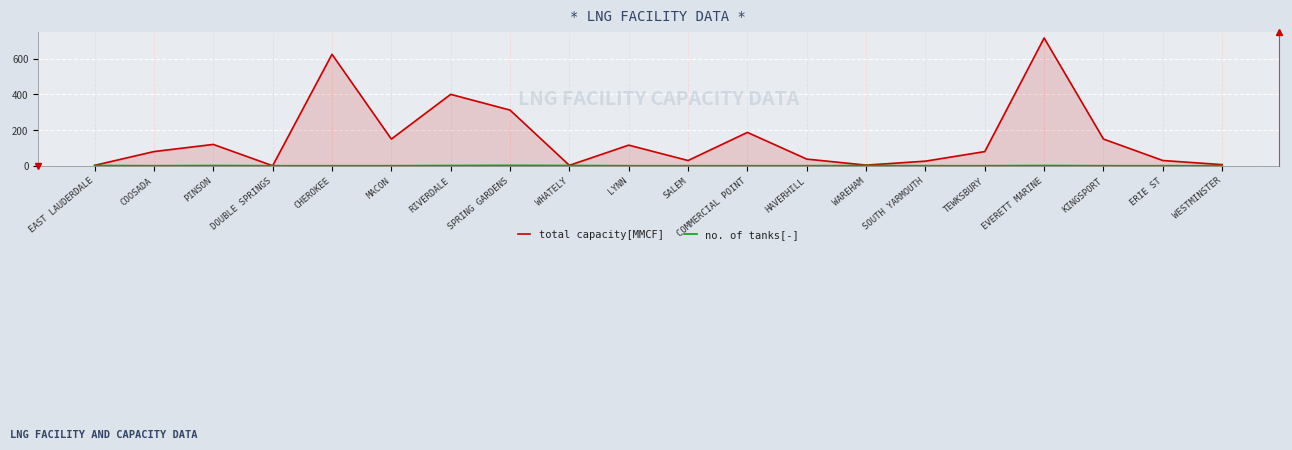

Reading right to left, extract all data points from this chart.

total capacity[MMCF]: 7.0	30.0	150.0	715.0	80.0	26.4	4.3	38.0	187.2	30.0	116.0	3.0	312.0	400.0	150.0	624.0	0.8	120.0	80.0	3.0
no. of tanks[-]: 1.0	1.0	1.0	2.0	1.0	1.0	2.0	1.0	1.0	1.0	1.0	2.0	3.0	2.0	1.0	1.0	1.0	2.0	1.0	2.0